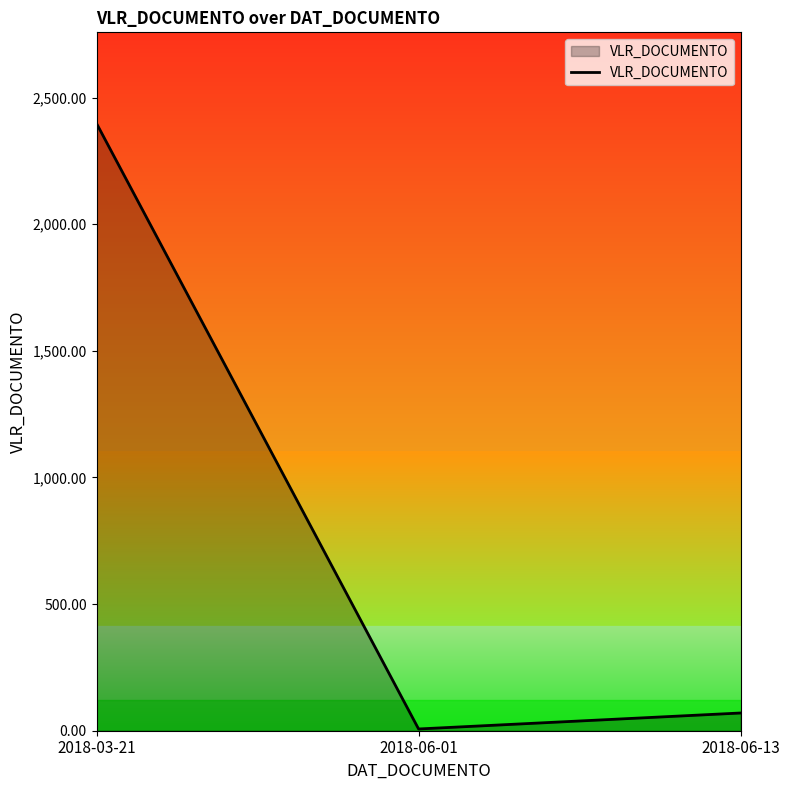

The value at 2018-03-21 is 664.3. True or false?

False